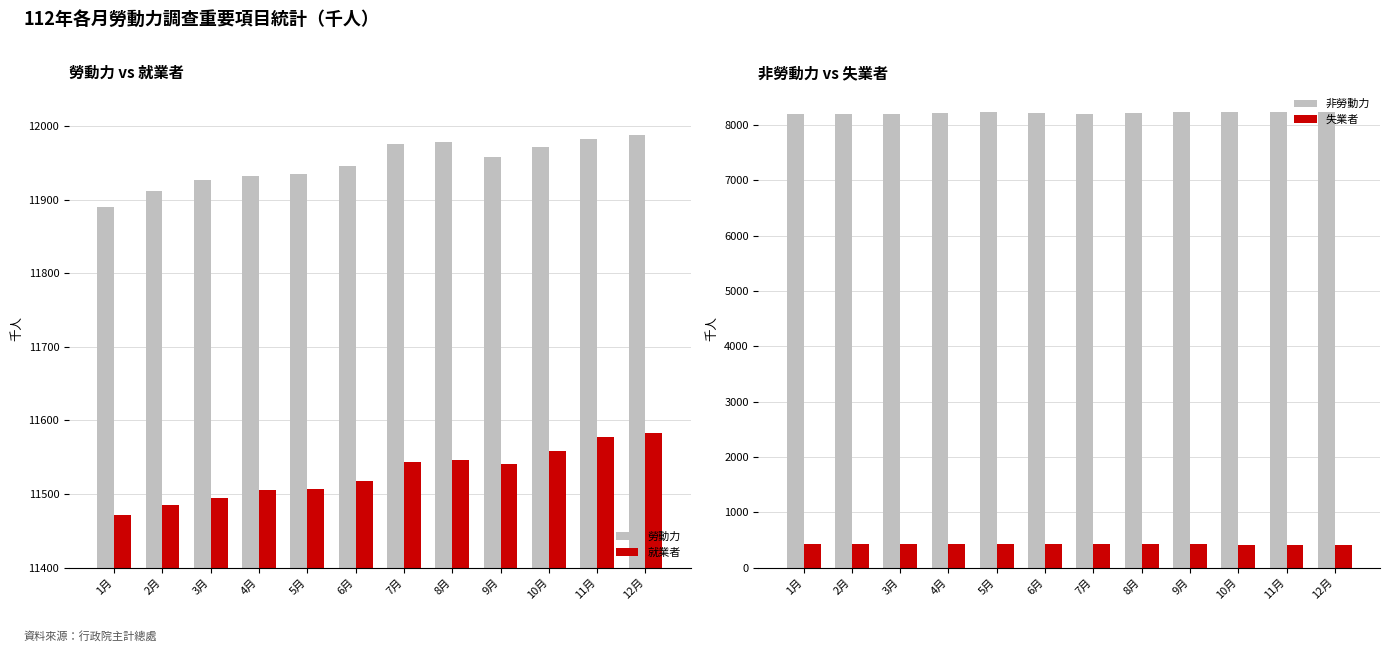

What is the label of the 9th bar from the right?

4月